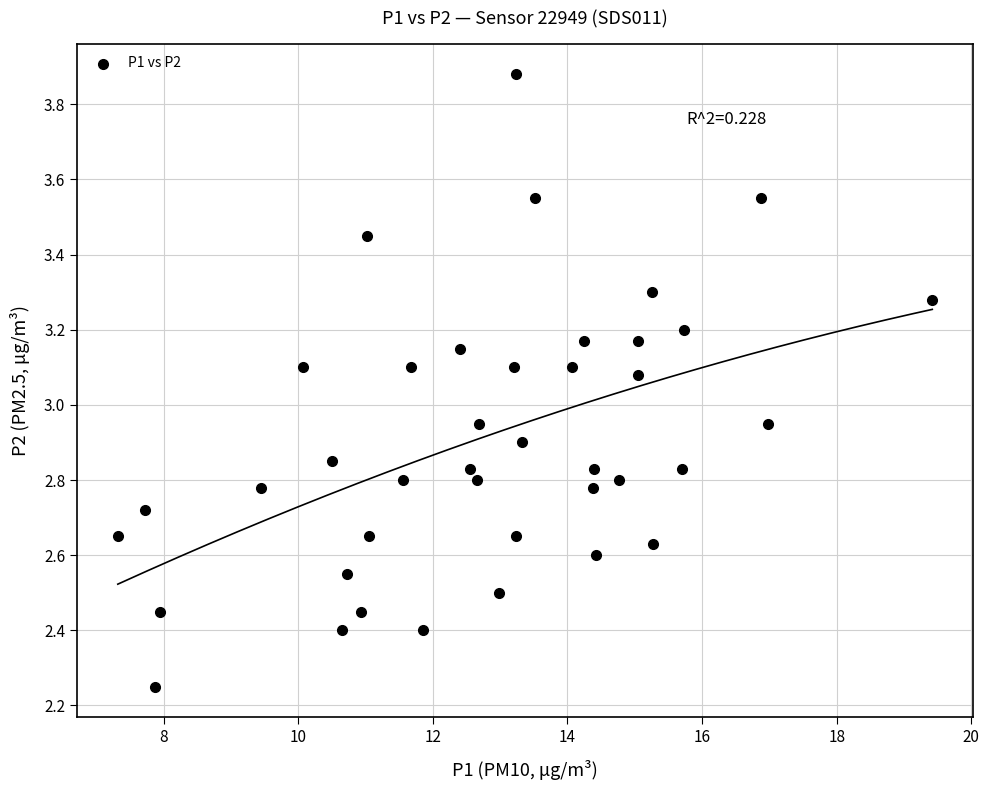

What is the range of X values (max minus min)?

12.1